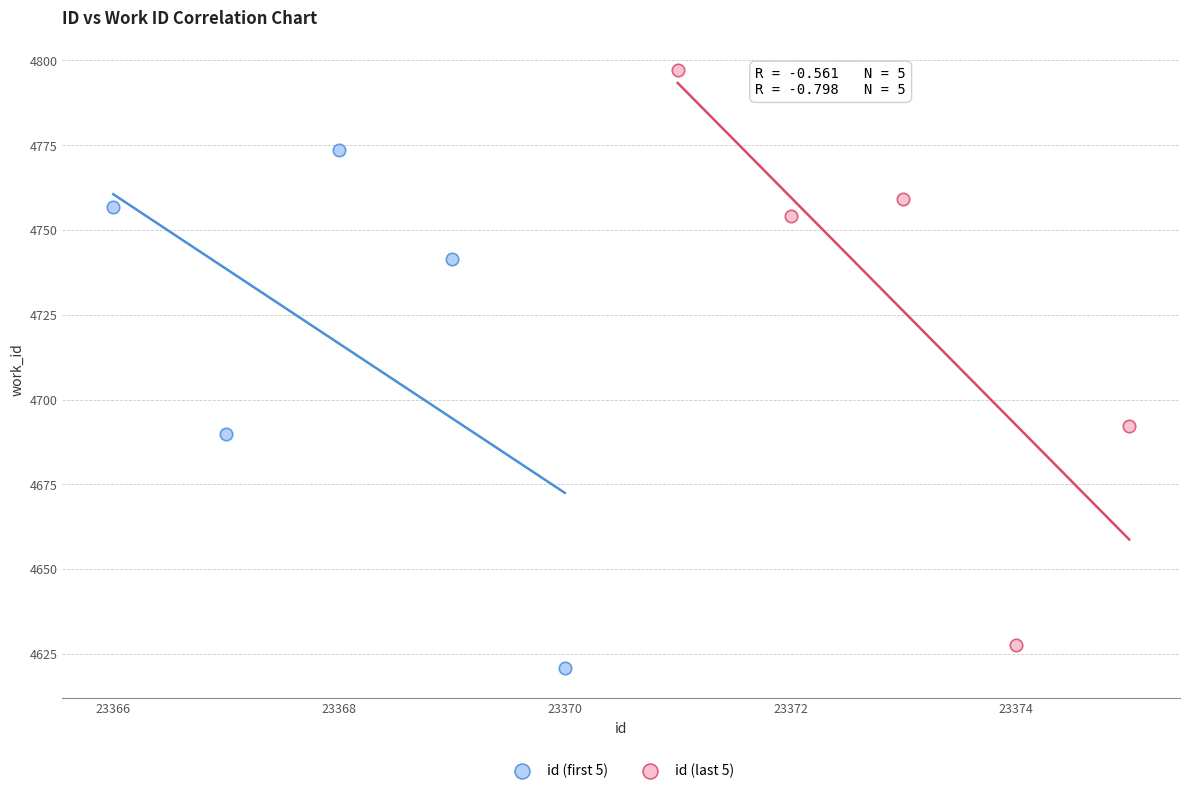

Which series contains the highest Y value?

id (last 5)